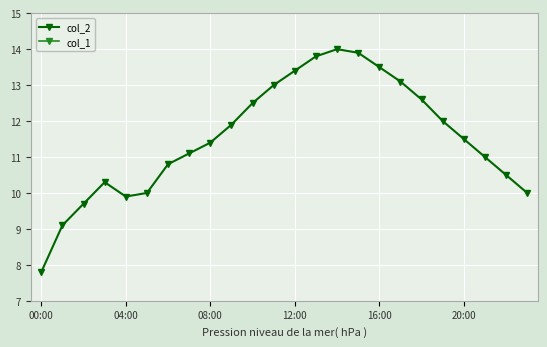

True or false: col_2 and col_1 intersect in this chart.

False